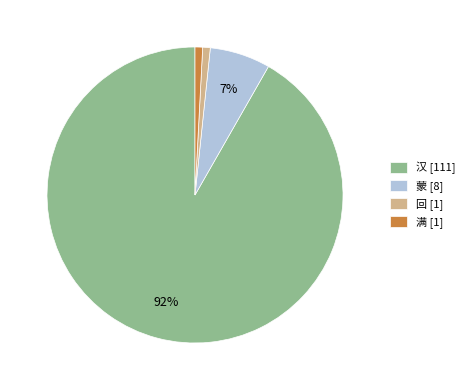

Between 汉 [111] and 蒙 [8], which is larger?

汉 [111]